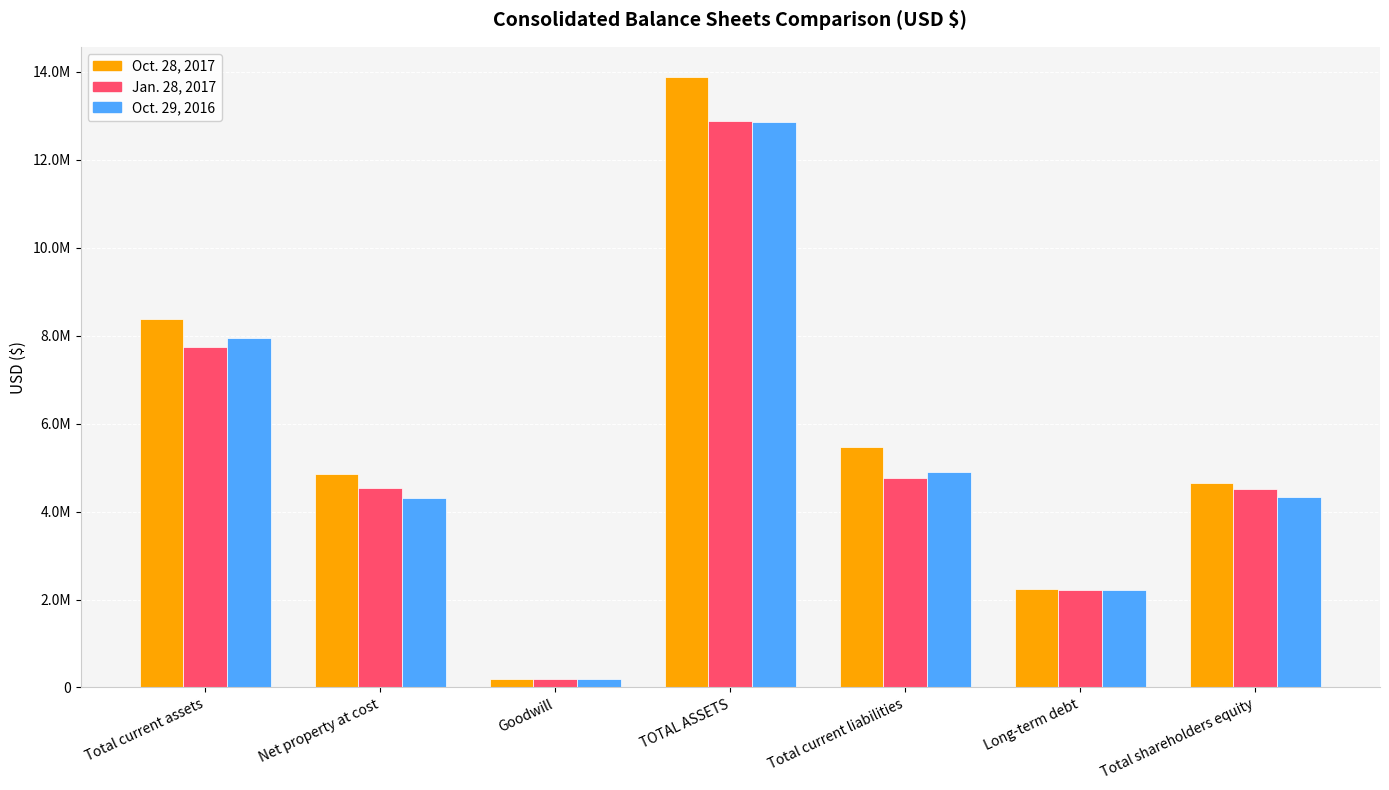

What is the spread (max minus min) of values at TOTAL ASSETS?

1010859